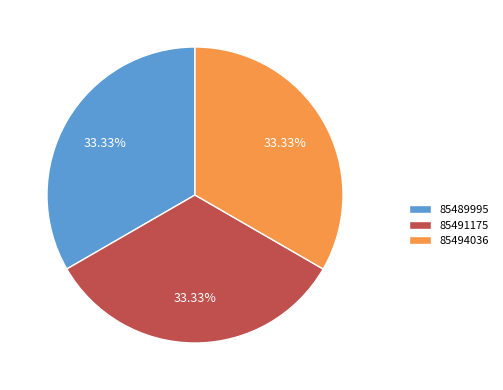

The 85494036 slice represents 47% of the pie. True or false?

False